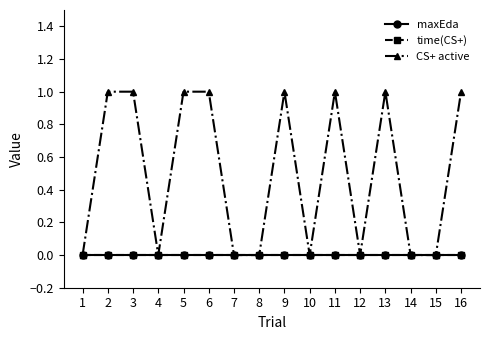

How many CS+ active values are between 0 and 1?

16